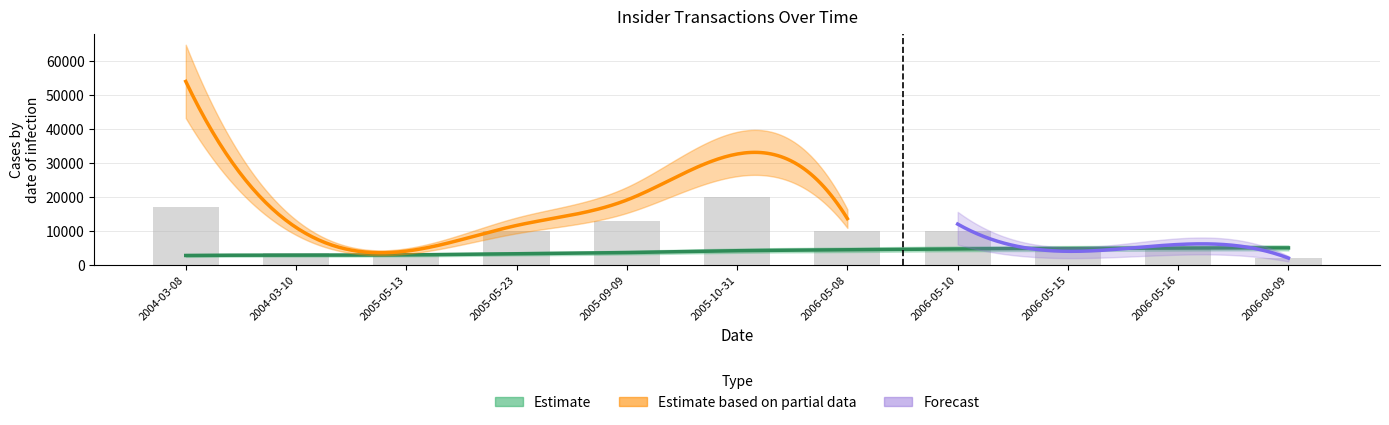

What is the label of the 11th bar from the left?

2006-08-09